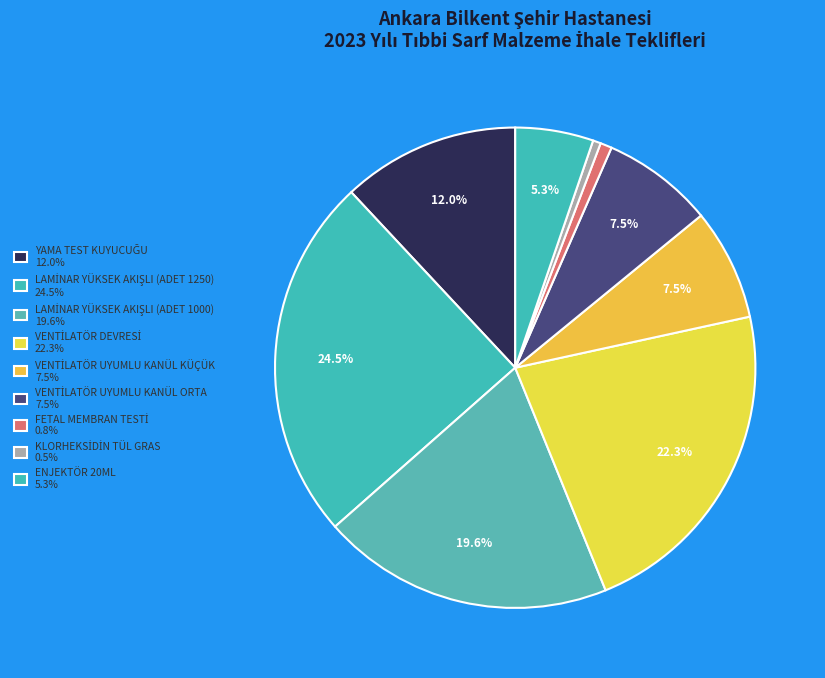

Count the number of slices in the pie.

9